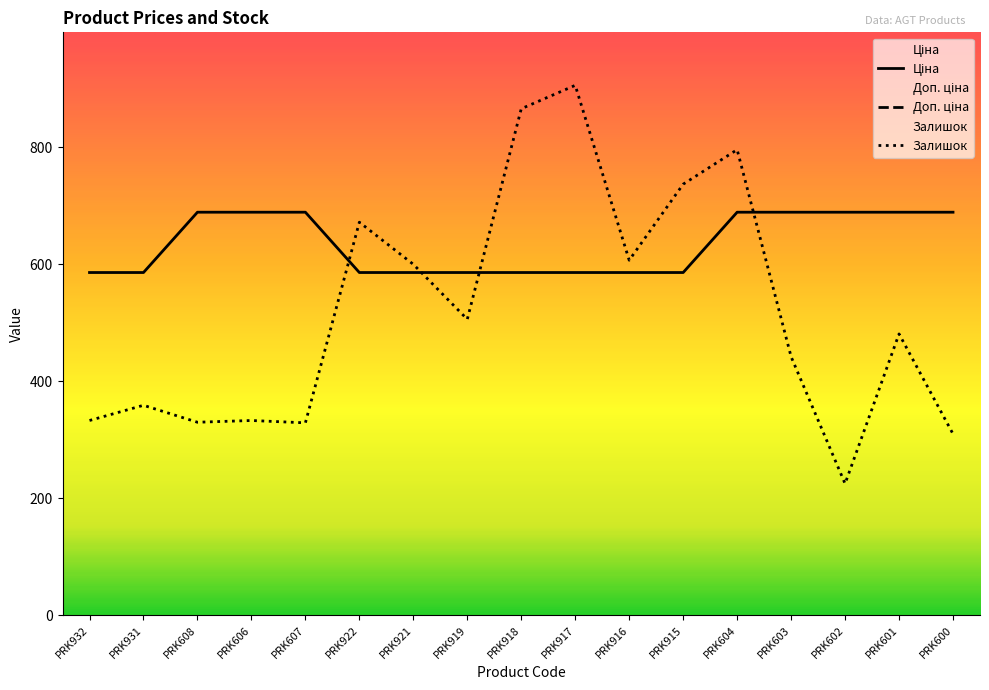

Where do Залишок and Доп. ціна first cross each other?

PRK607 and PRK922